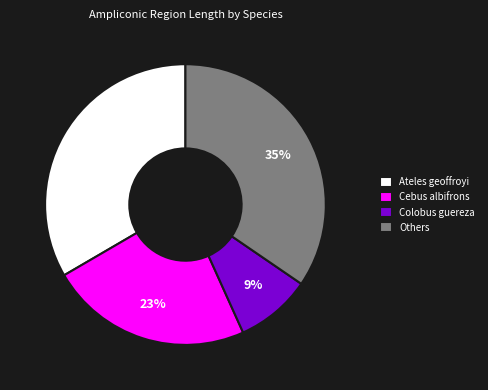

To the nearest percent, what percentage of the pie is Cebus albifrons?

23%